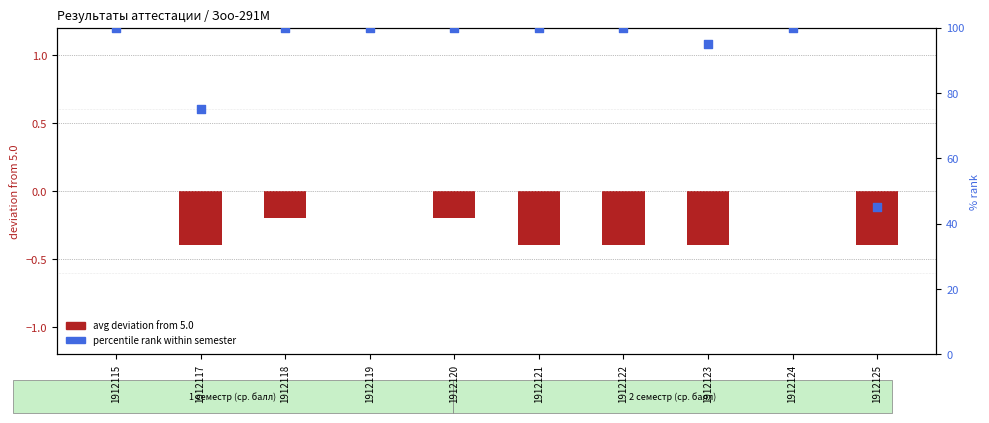

Which series reaches the maximum Y coordinate?

percentile rank within semester